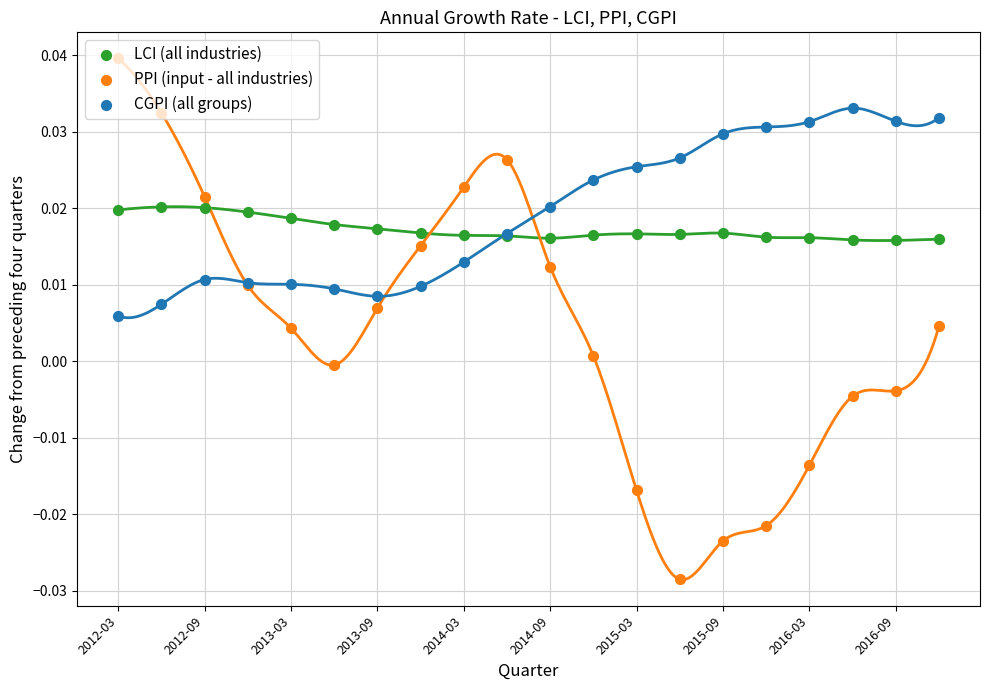

What are all the series names shown in the legend?

LCI (all industries), PPI (input - all industries), CGPI (all groups)